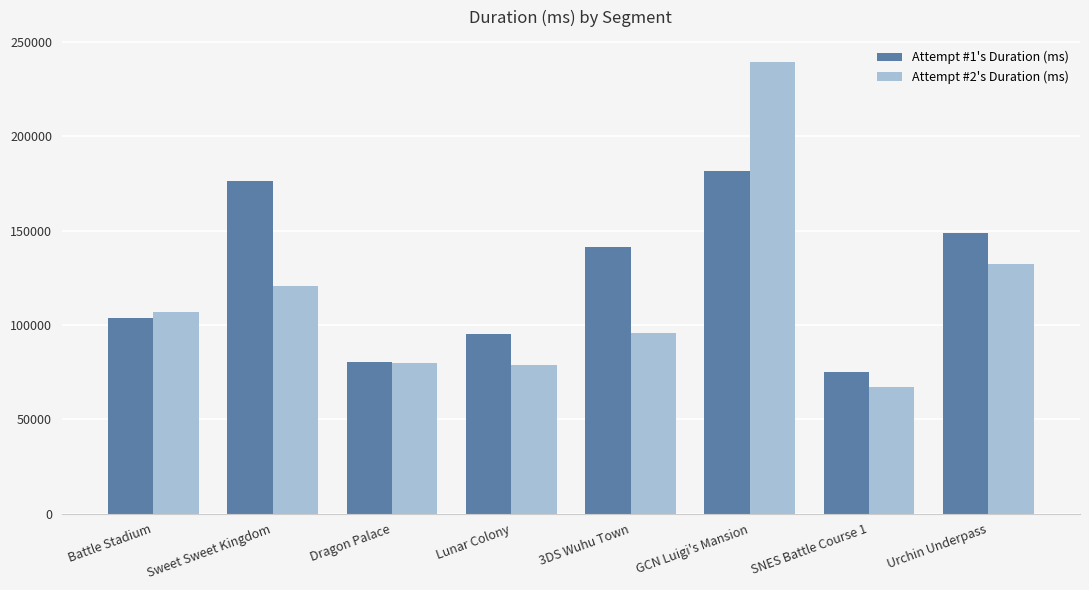

What is the difference between the second highest and second lowest values in the Attempt #2's Duration (ms) series?

53428